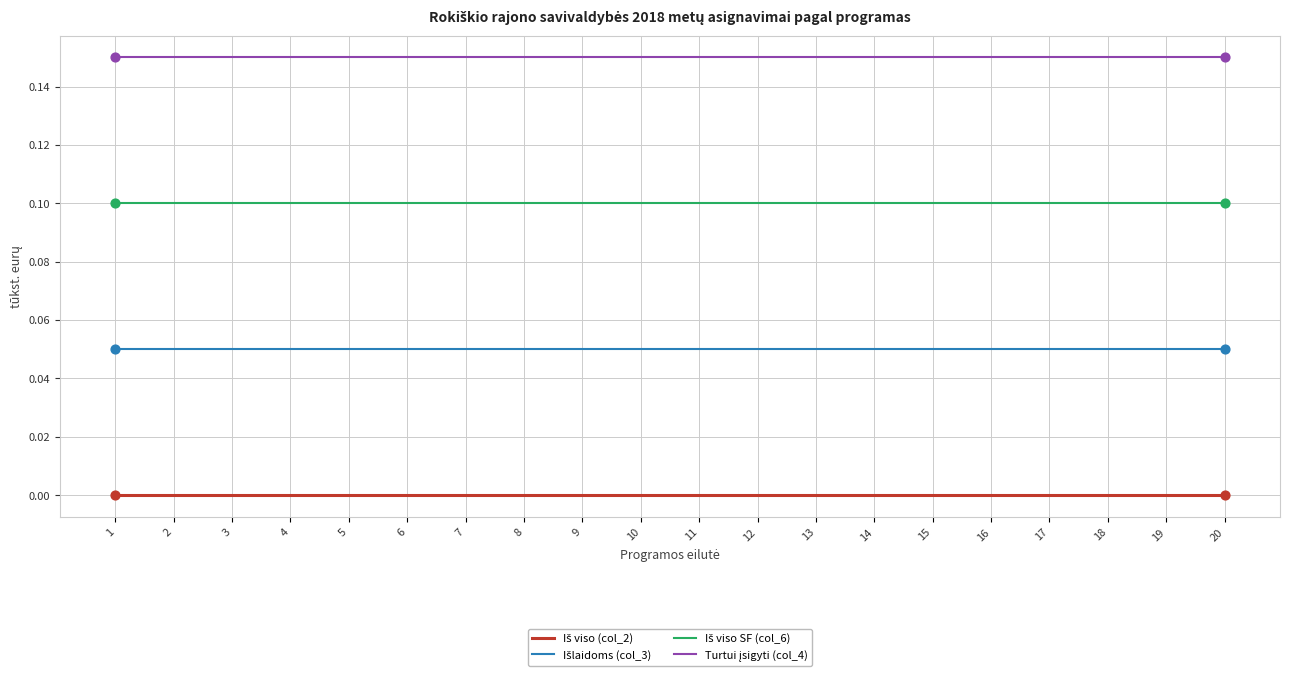

What is the total value across all series at 16?

0.3